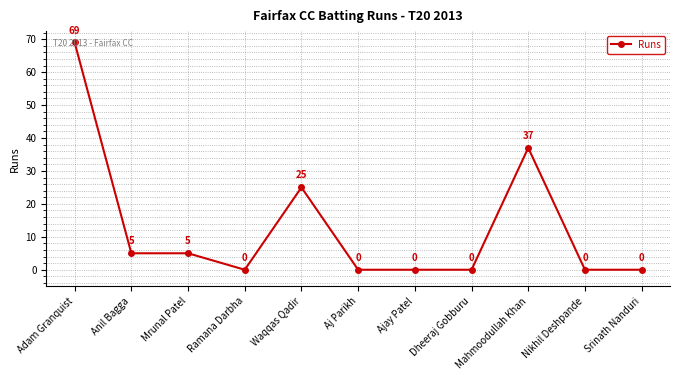

What is the difference between the second highest and minimum values?

37